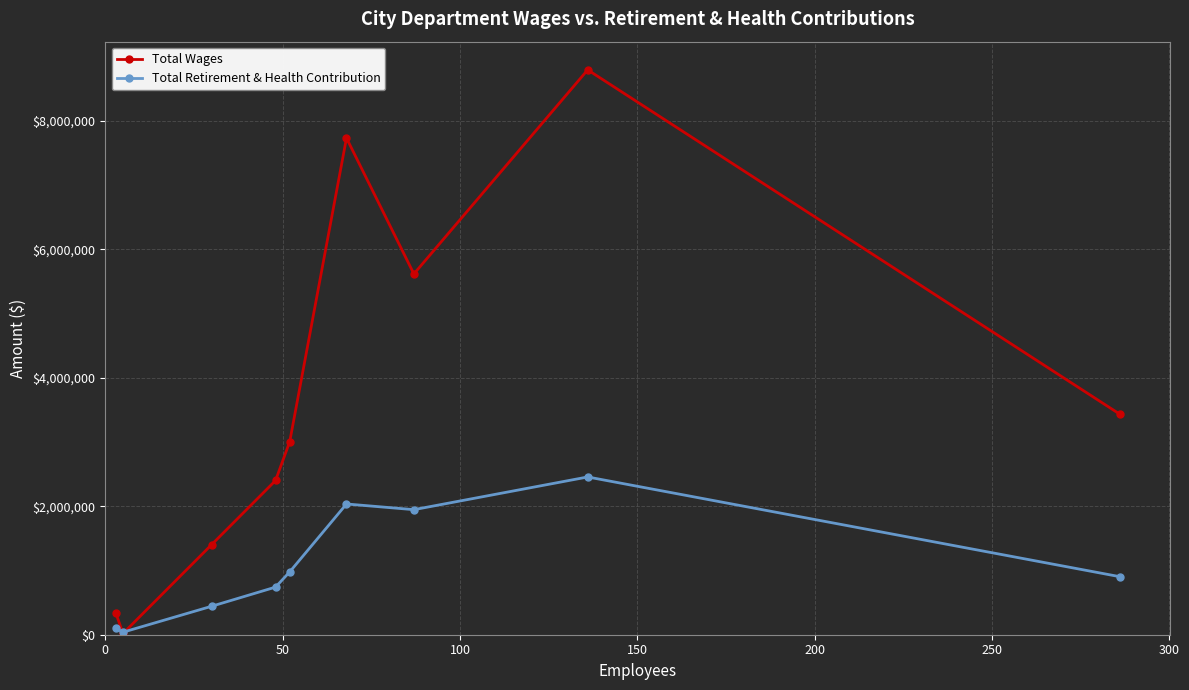

At how many categories does at least one series exceed 2663351?

5